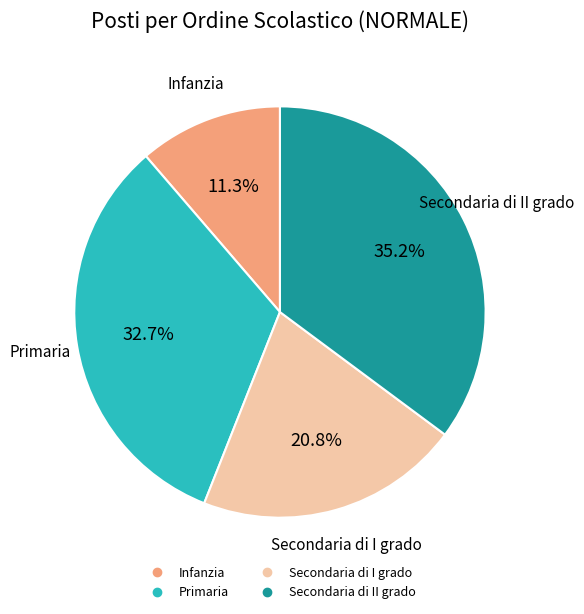

Approximately how many times larger is the value at Infanzia compared to Primaria?

0.3